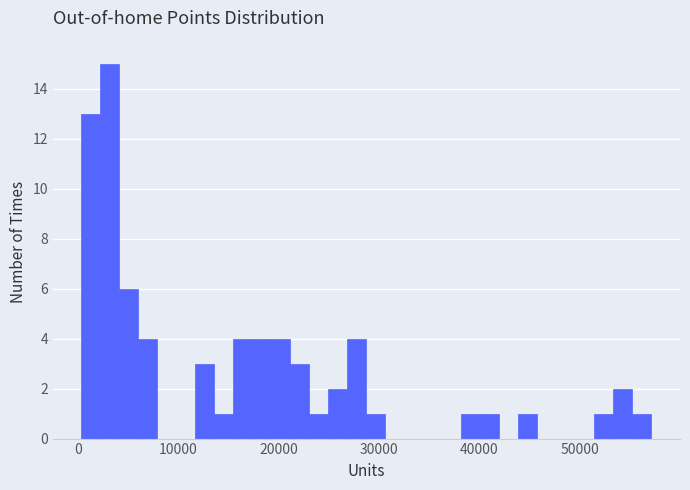

Around what value on the x-axis is the tallest bar? Give the approximate position of its centre, as read against the axis.

3000